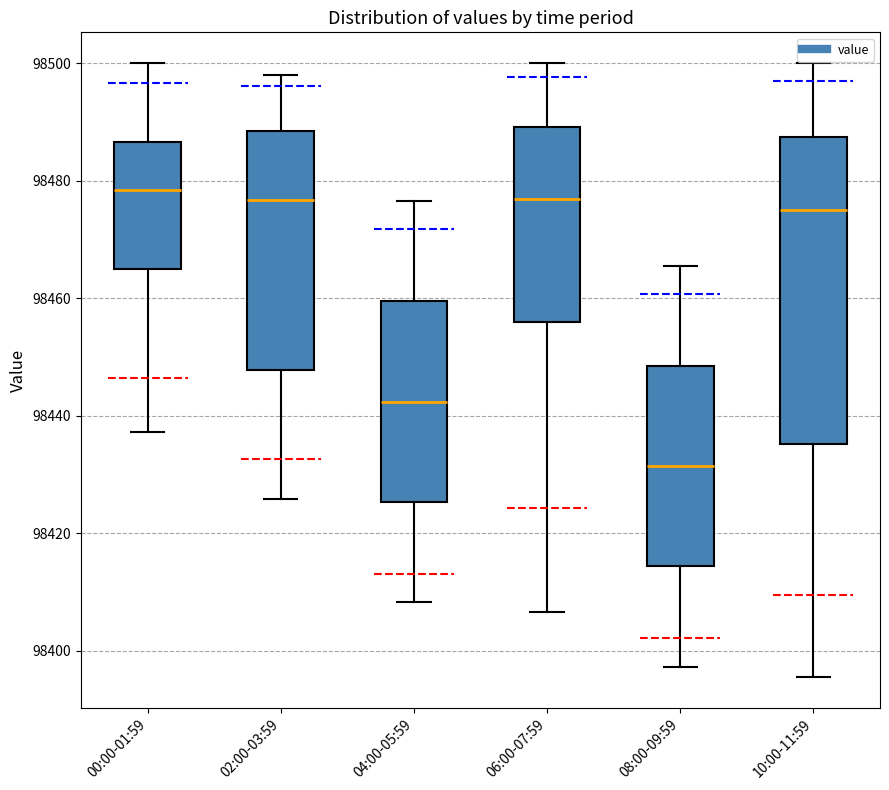

Reading left to right, transcribe this box plot: for each box, give where its median line is, the range the box spans, and where its two whiskers end, as read against the y-axis. The values are not printed on the chart, so give them approximately, as read against the axis.

00:00-01:59: median 98478, box 98466 to 98486, whiskers 98438 to 98500
02:00-03:59: median 98476, box 98448 to 98488, whiskers 98426 to 98498
04:00-05:59: median 98442, box 98426 to 98460, whiskers 98408 to 98476
06:00-07:59: median 98476, box 98456 to 98490, whiskers 98406 to 98500
08:00-09:59: median 98432, box 98414 to 98448, whiskers 98398 to 98466
10:00-11:59: median 98476, box 98436 to 98488, whiskers 98396 to 98500